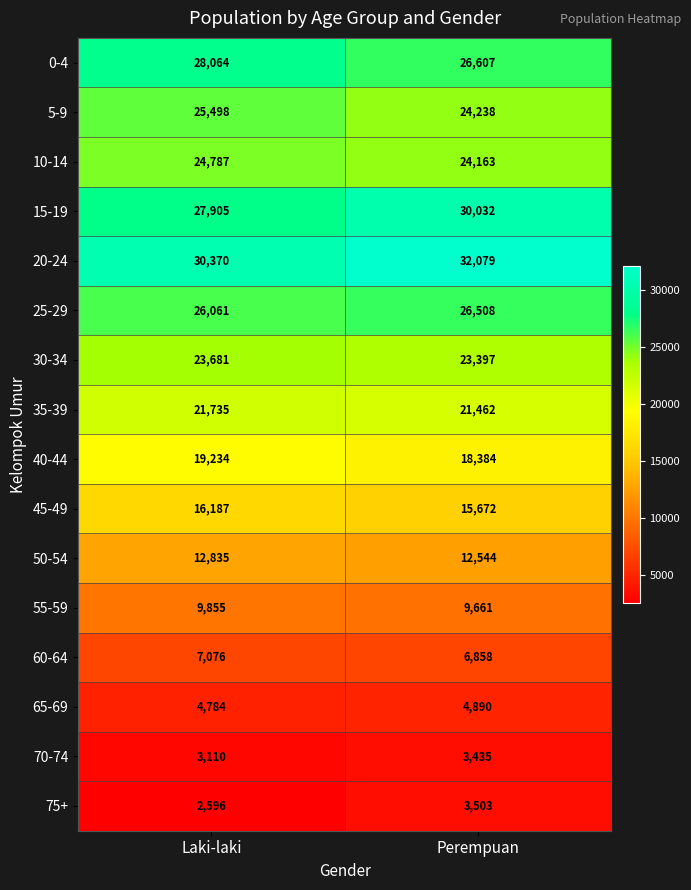

Which series has the largest total across all categories?

20-24